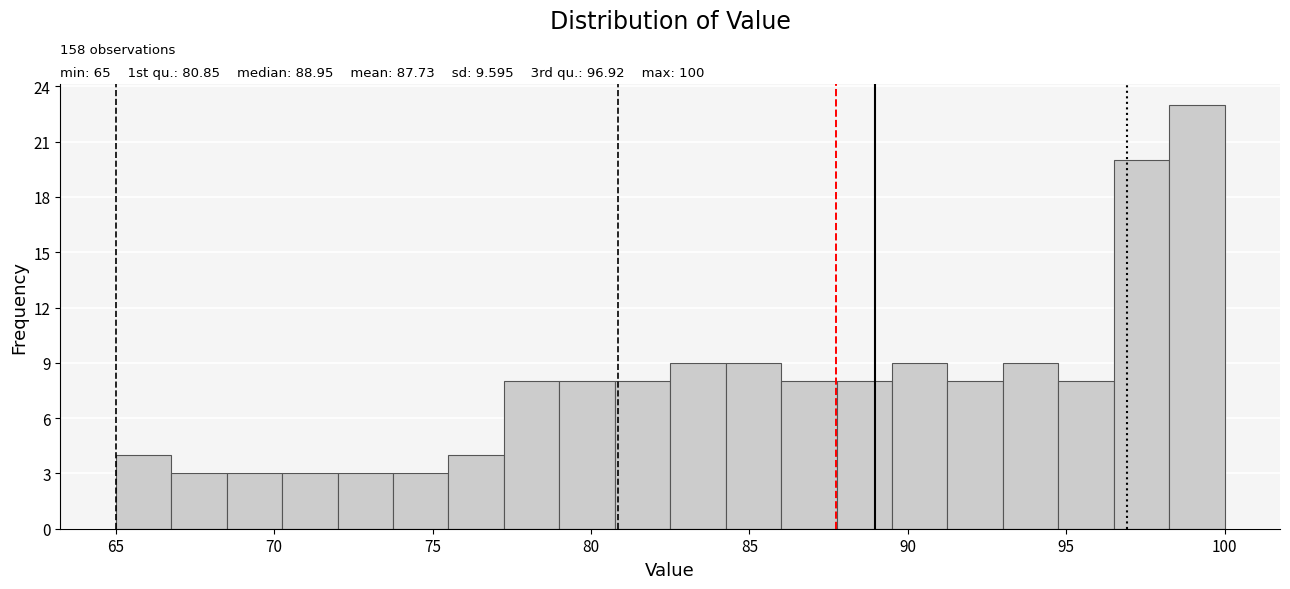

Read against the x-axis, roughly where is the centre of the tallest bar?

99.0